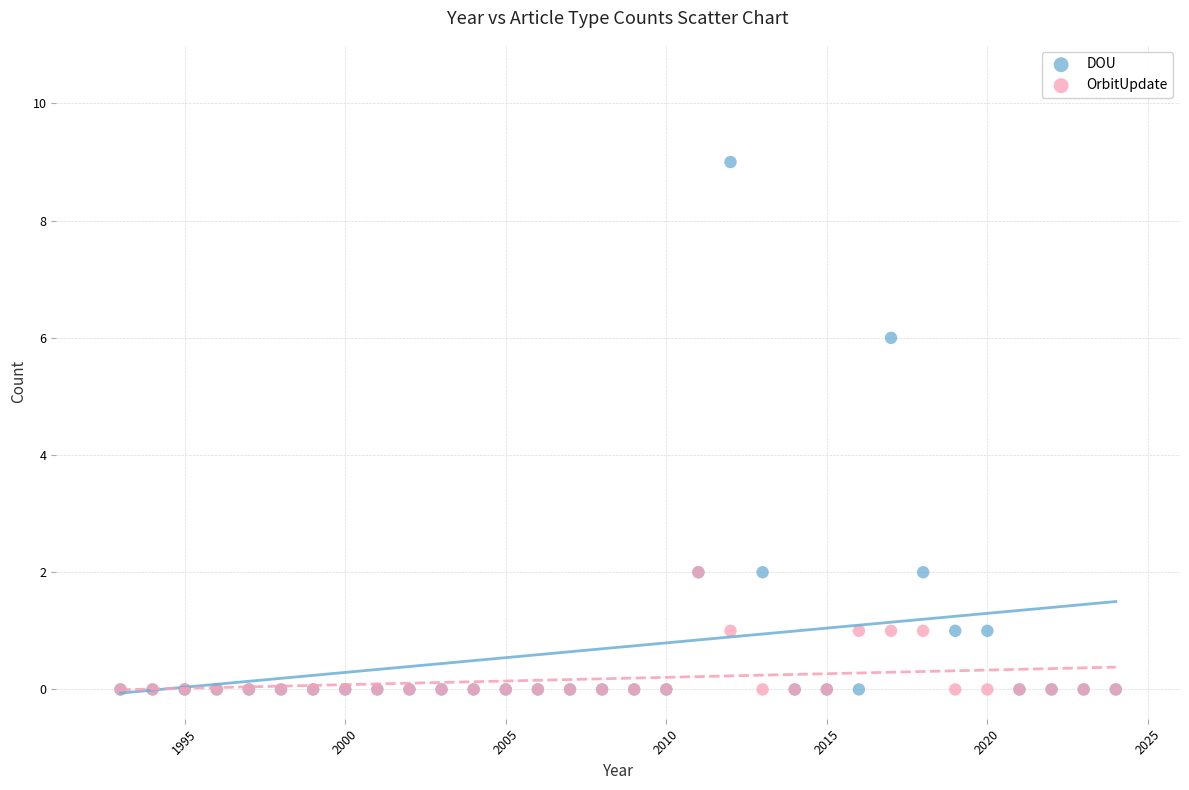

Which series has the largest Y range (max minus min)?

DOU